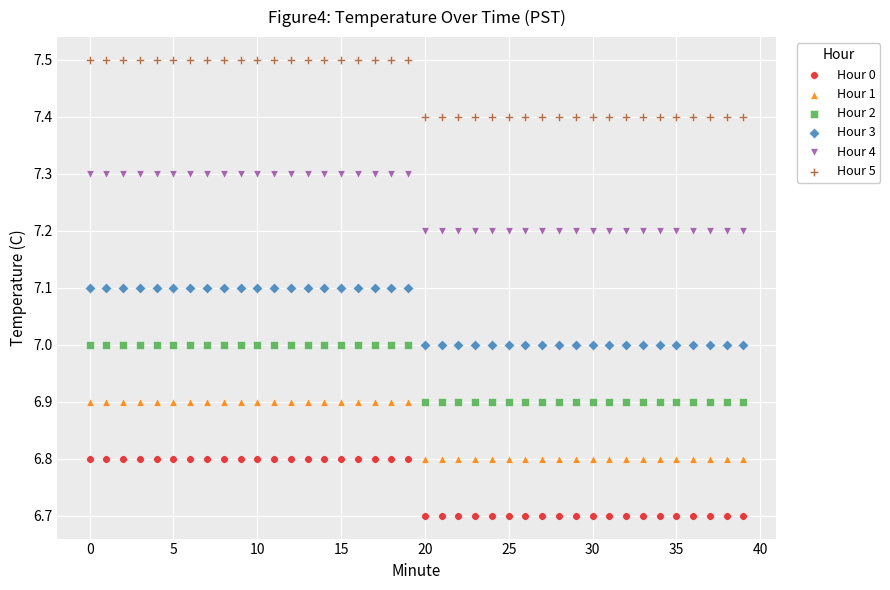

Across all data points, what is the range of Y values (max minus min)?

0.8